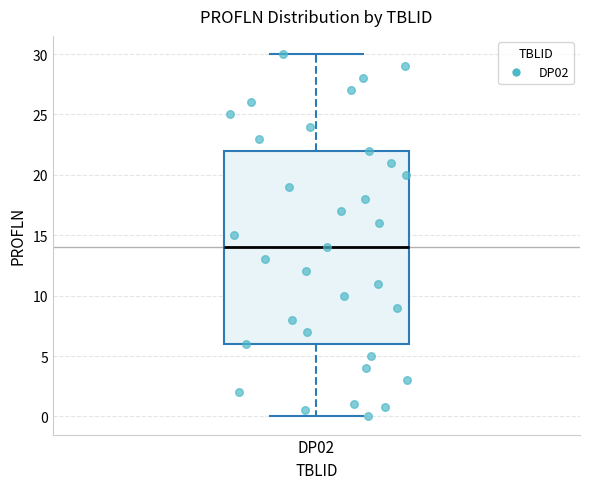

Read this box plot against the y-axis: the position of the median line, the range covered by the box, and the ends of both whiskers. The values are not printed on the chart, so give them approximately, as read against the axis.

median 14, box 6 to 22, whiskers 0 to 30